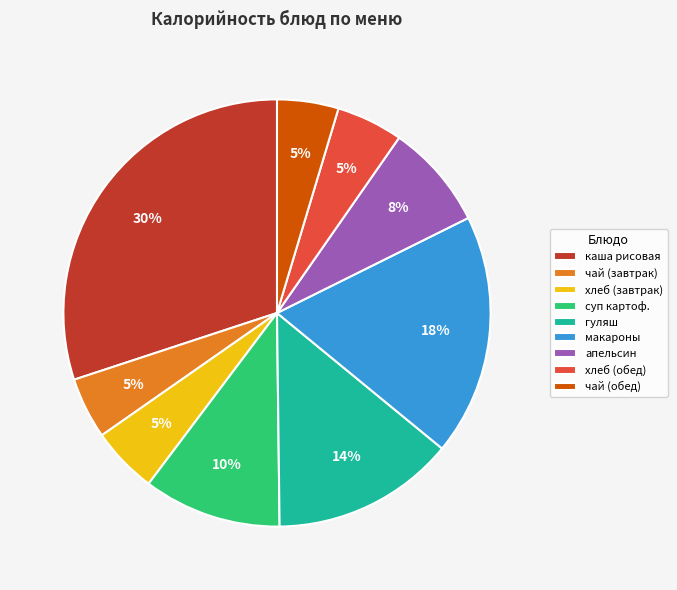

Combined, do чай (обед) and каша рисовая account for over 50%?

No